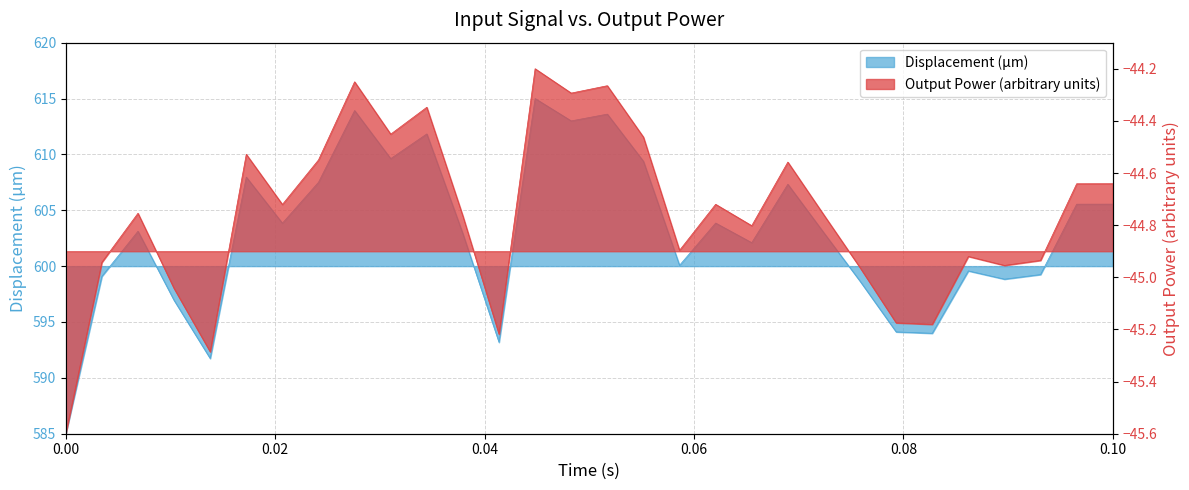

What is the change in value from 4 to 58?

+2.4